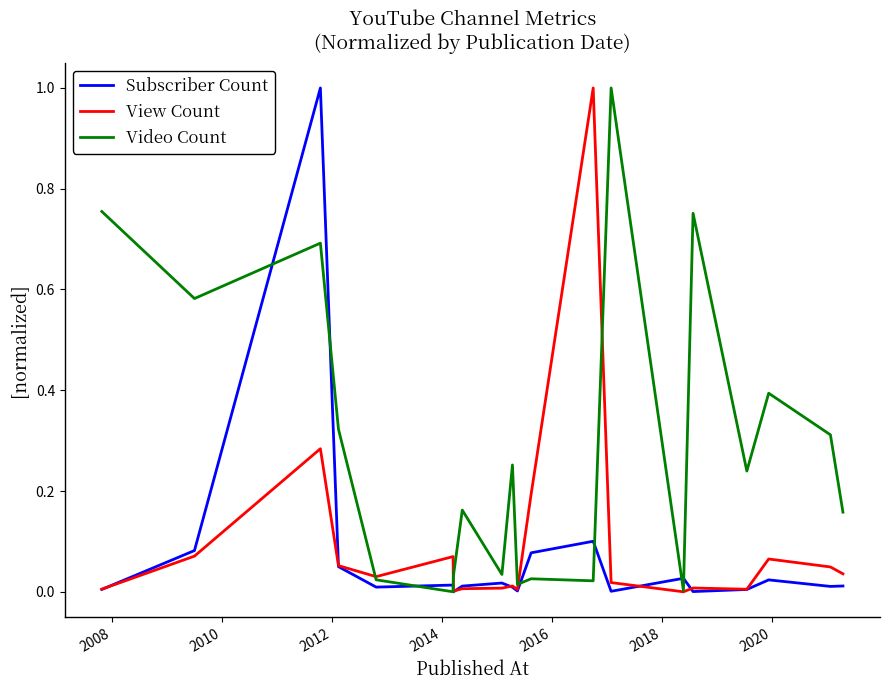

Which series has the largest total across all categories?

Video Count